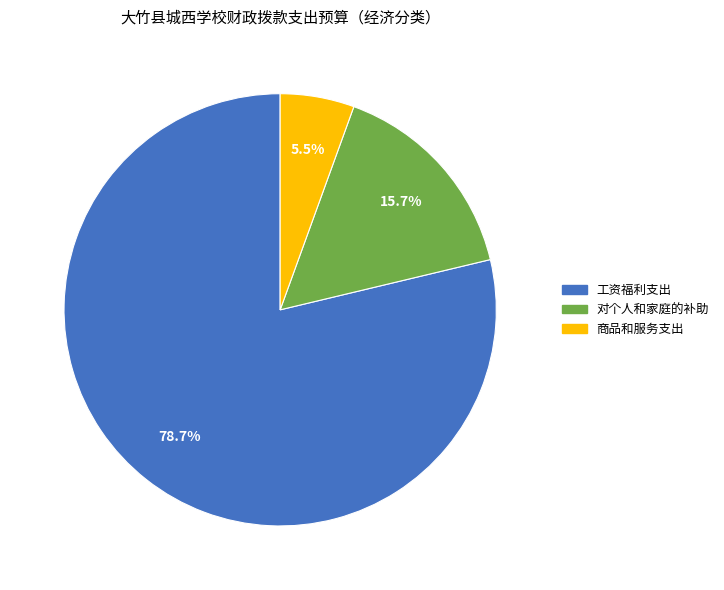

Which slice is the smallest?

商品和服务支出